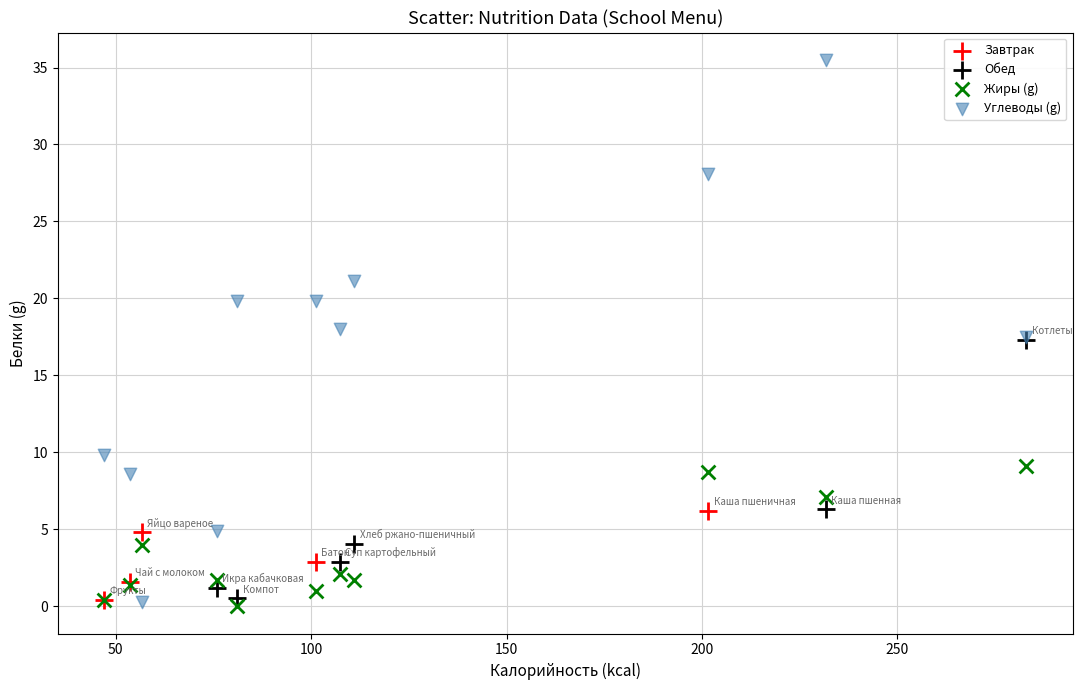

Which series contains the highest Y value?

Углеводы (g)